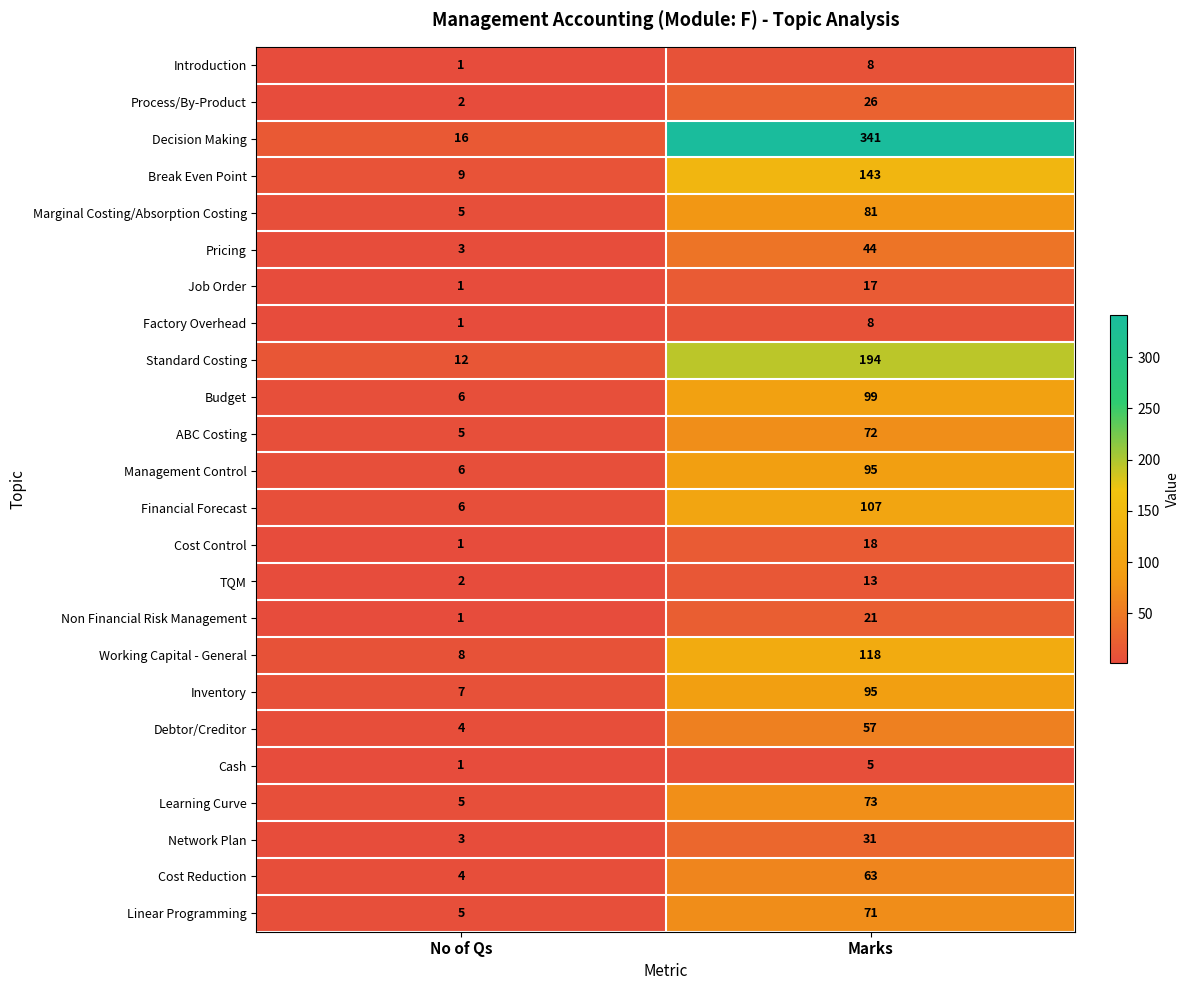

Where is Introduction nearest to the value 4?

No of Qs